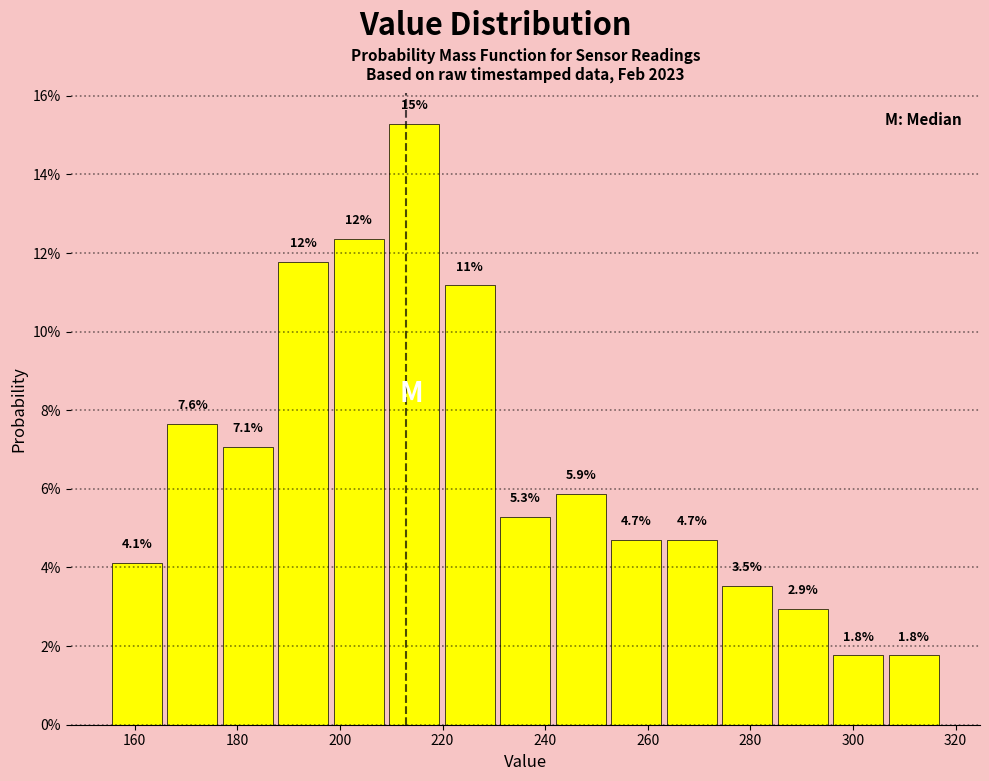

Which range on the x-axis has the tallest bar?

210 to 220